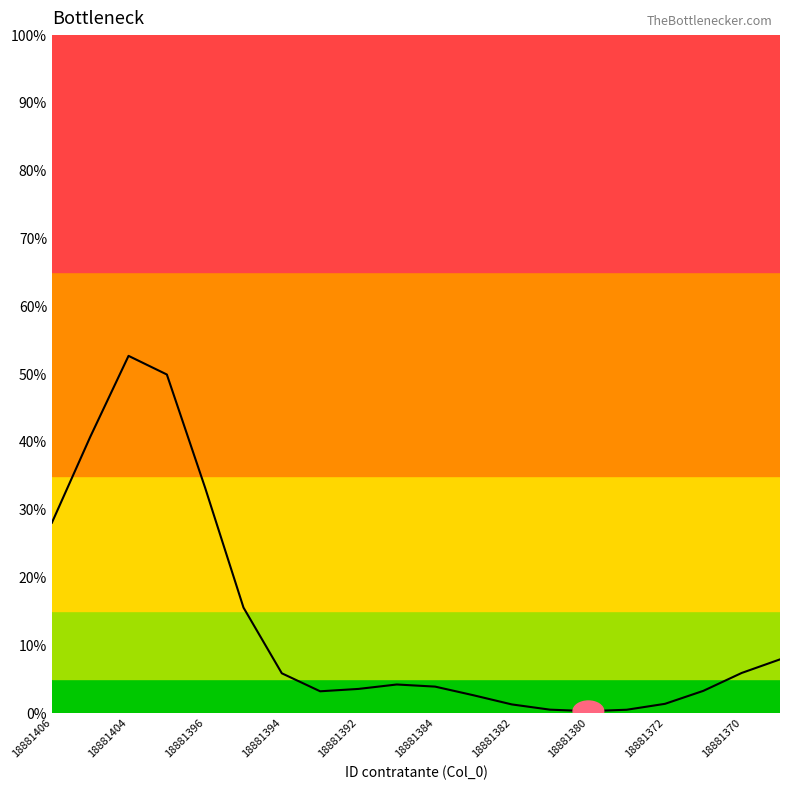

Does the chart display data point markers on the line(s)?

No